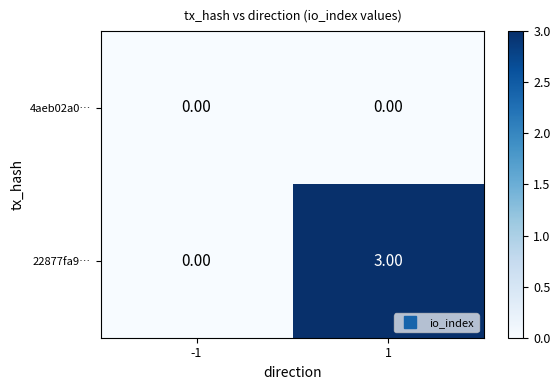

List the series in order of their peak value, highest first.

22877fa9…, 4aeb02a0…